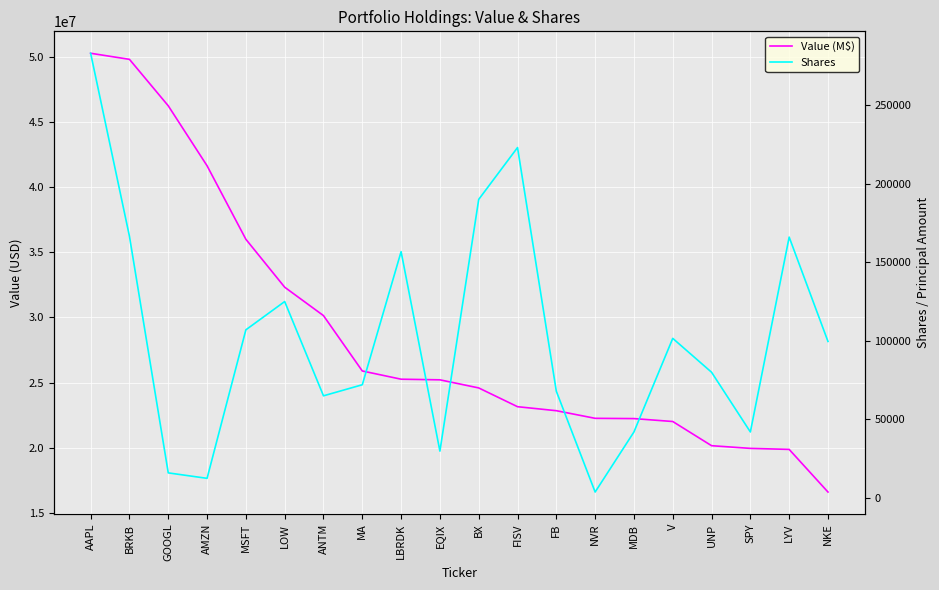

How many interior local peaks does the Shares series have?

5